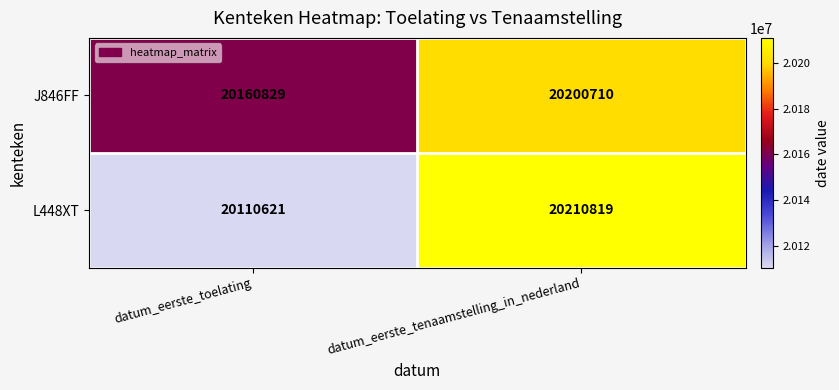

Which series has the largest range (max minus min)?

L448XT